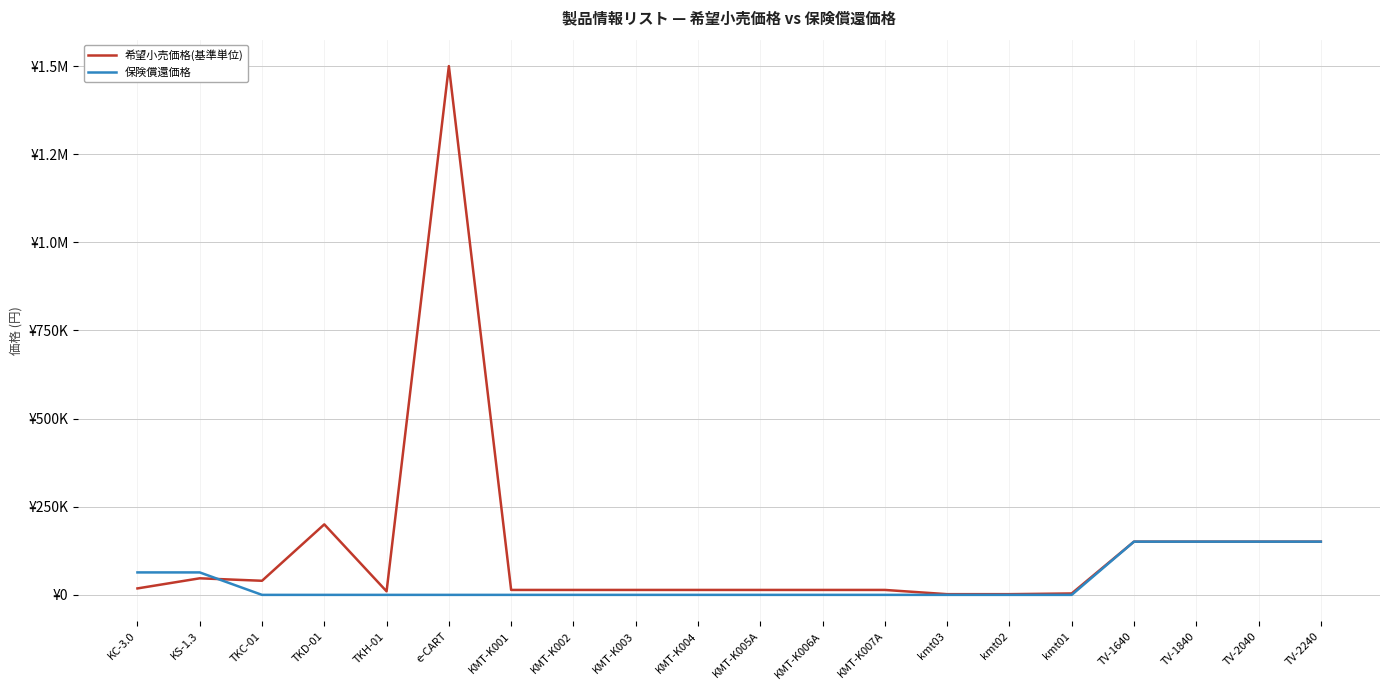

True or false: 保険償還価格 and 希望小売価格(基準単位) cross at least once.

True